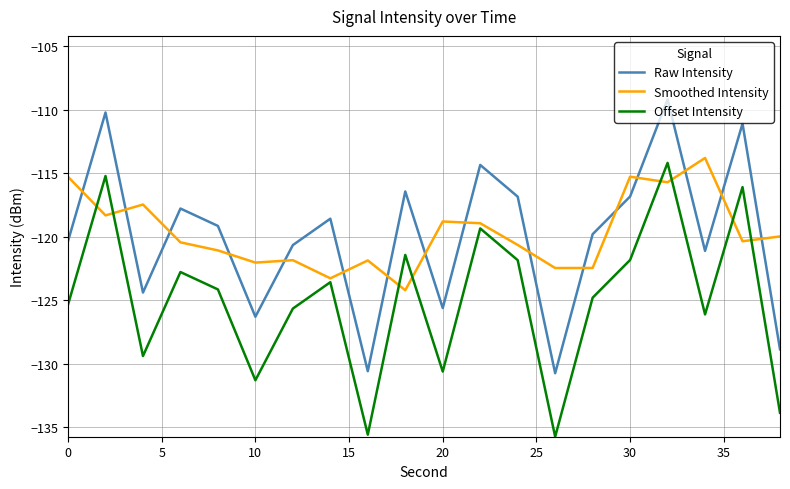

What is the maximum value for Offset Intensity?

-114.2